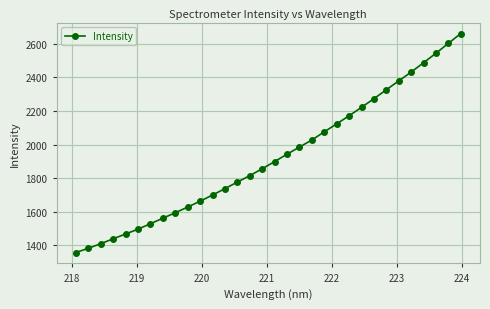

What is the value of the 14th point from the left?

1777.4